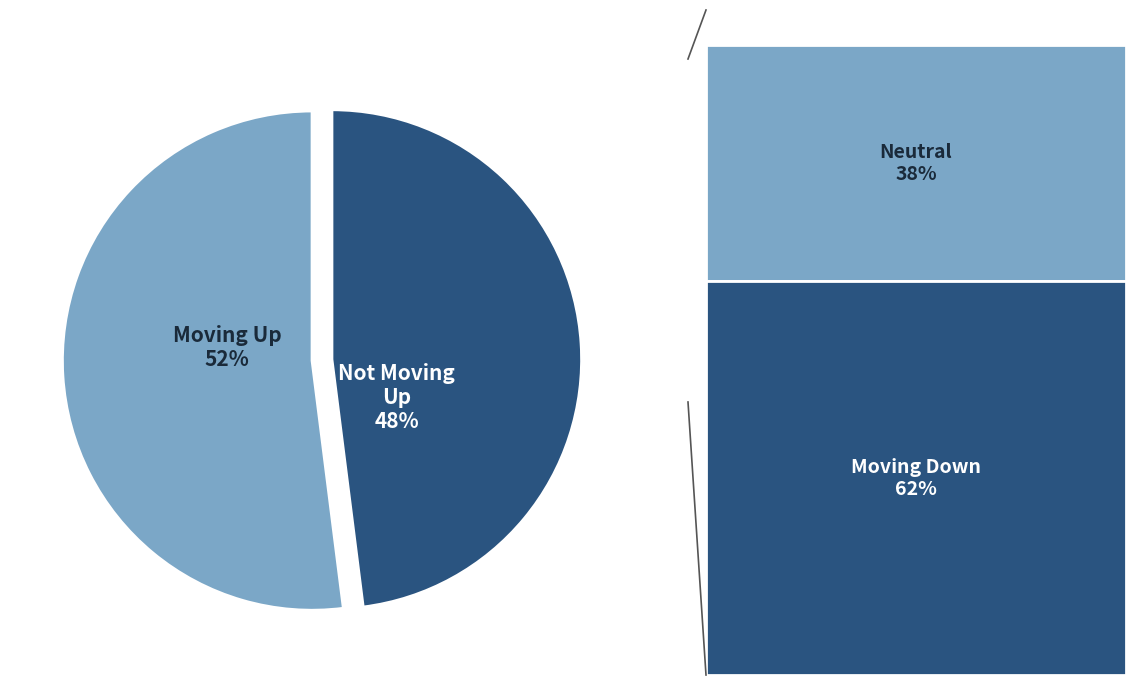

To the nearest percent, what is the difference between the largest and smallest slice percentages?

4%